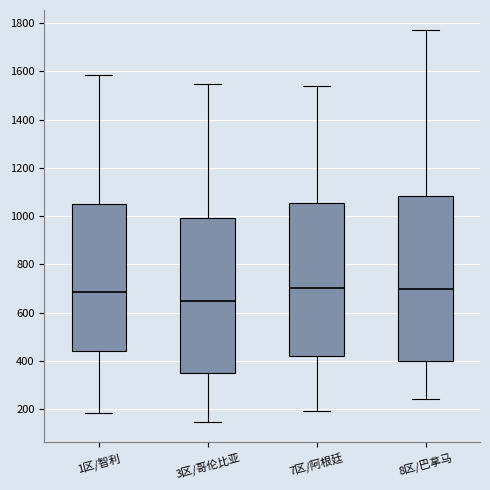

Reading left to right, transcribe this box plot: for each box, give where its median line is, the range the box spans, and where its two whiskers end, as read against the y-axis. The values are not printed on the chart, so give them approximately, as read against the axis.

1区/智利: median 680, box 440 to 1060, whiskers 180 to 1580
3区/哥伦比亚: median 640, box 360 to 1000, whiskers 140 to 1540
7区/阿根廷: median 700, box 420 to 1060, whiskers 200 to 1540
8区/巴拿马: median 700, box 400 to 1080, whiskers 240 to 1780